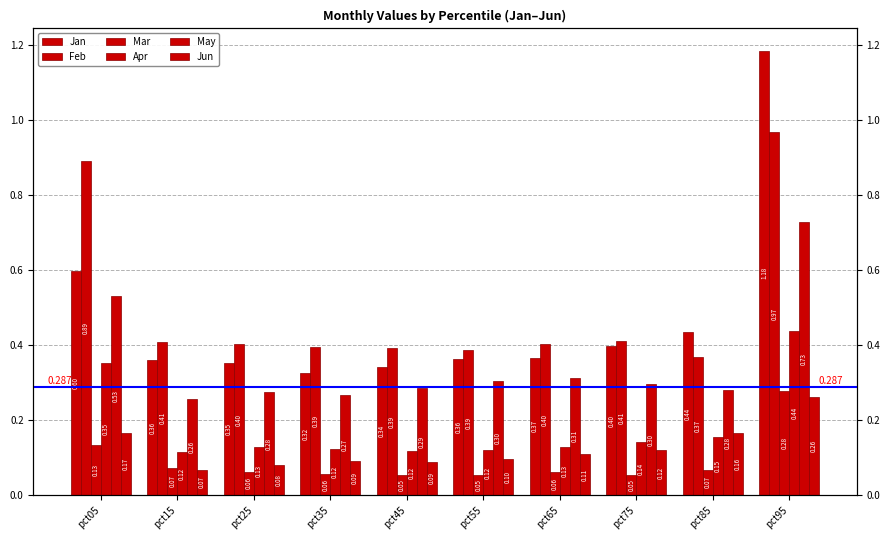

What is the minimum value for Apr?

0.1